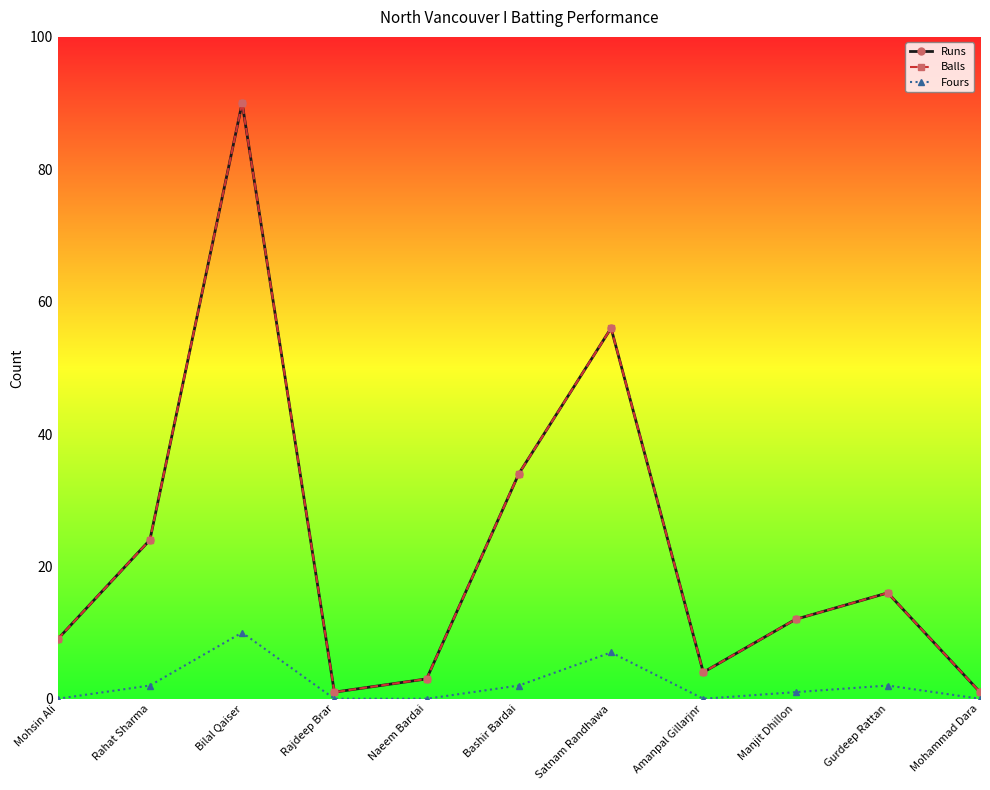

True or false: Runs and Balls intersect in this chart.

False